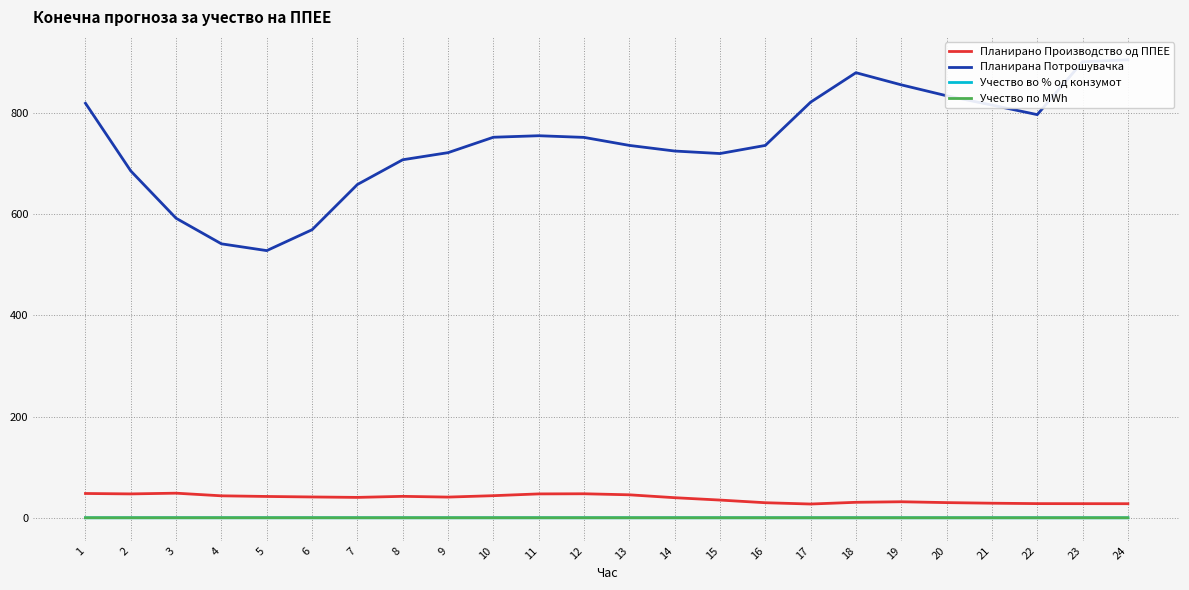

True or false: Планирана Потрошувачка and Учество по MWh cross at least once.

False